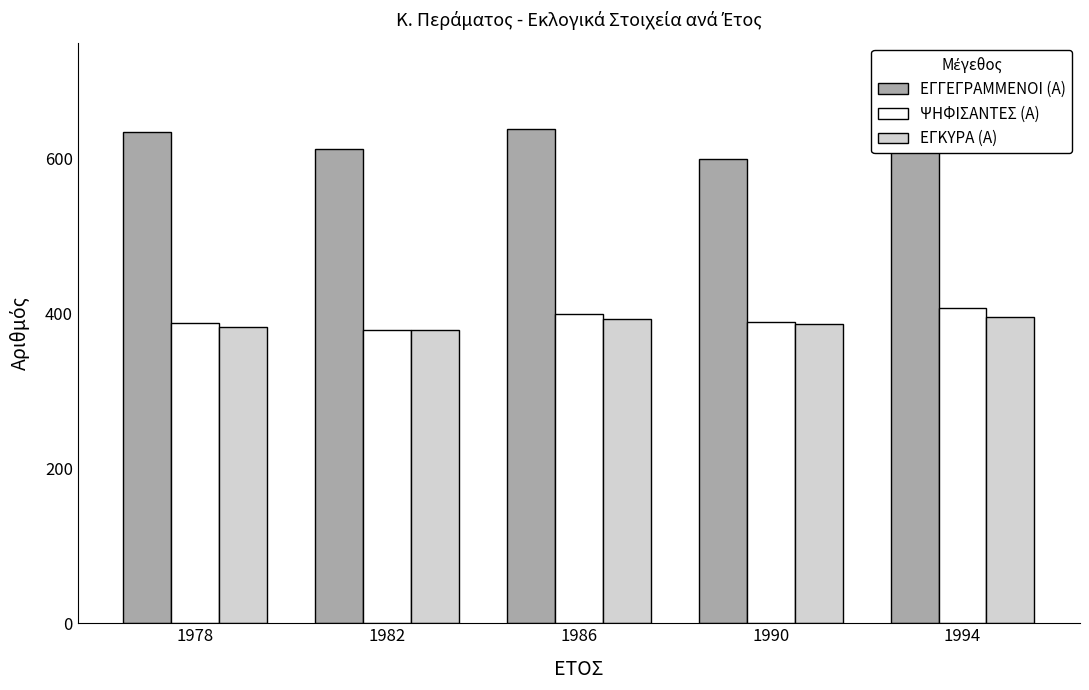

At which label does ΕΓΚΥΡΑ (Α) first exceed 386?

1986